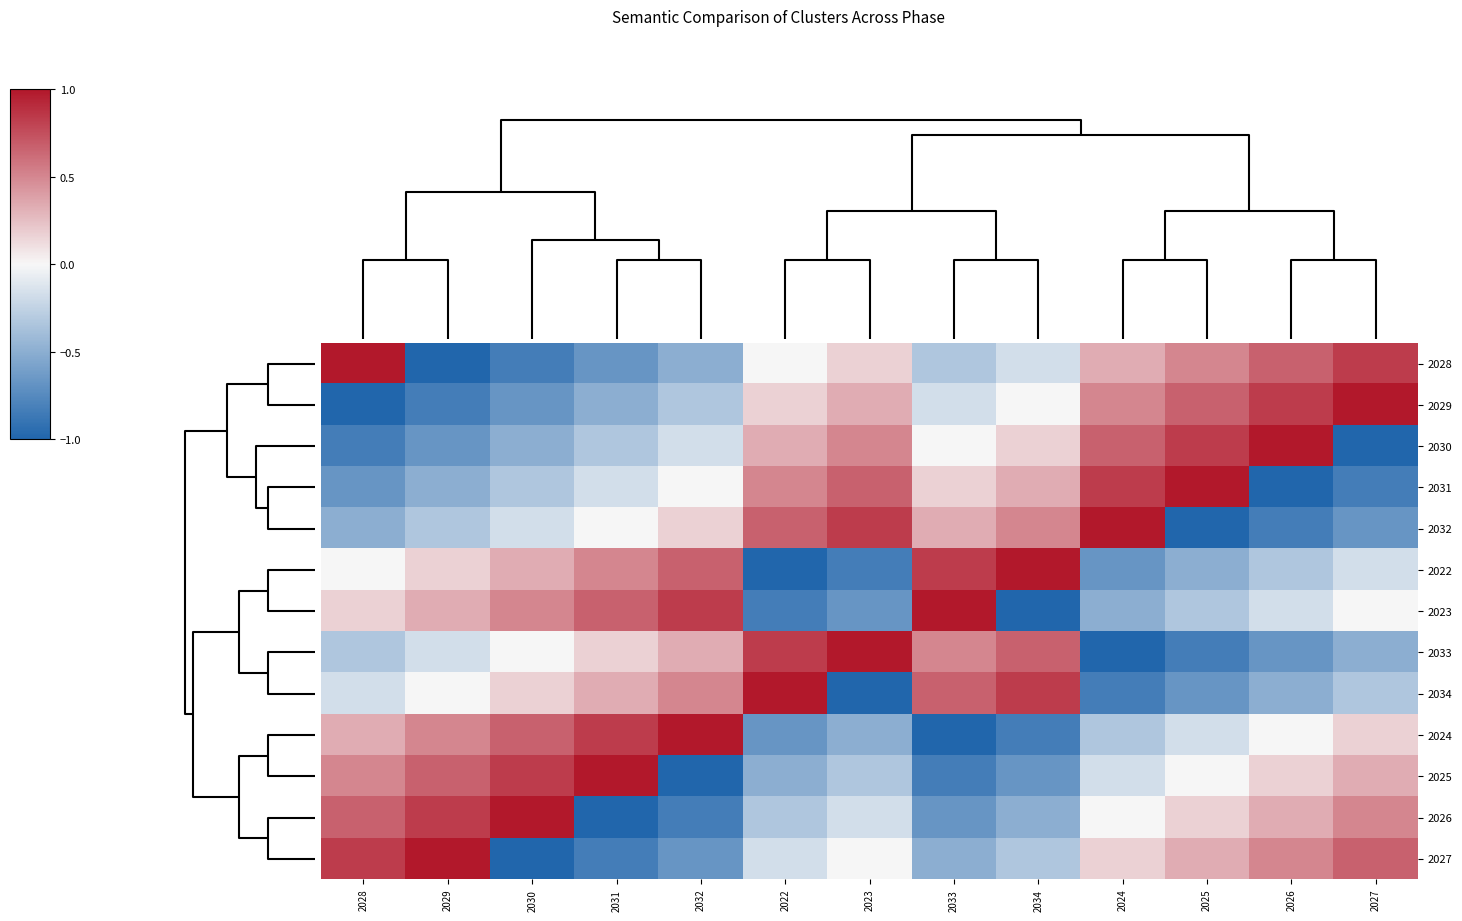

How many data points does each series have?

13